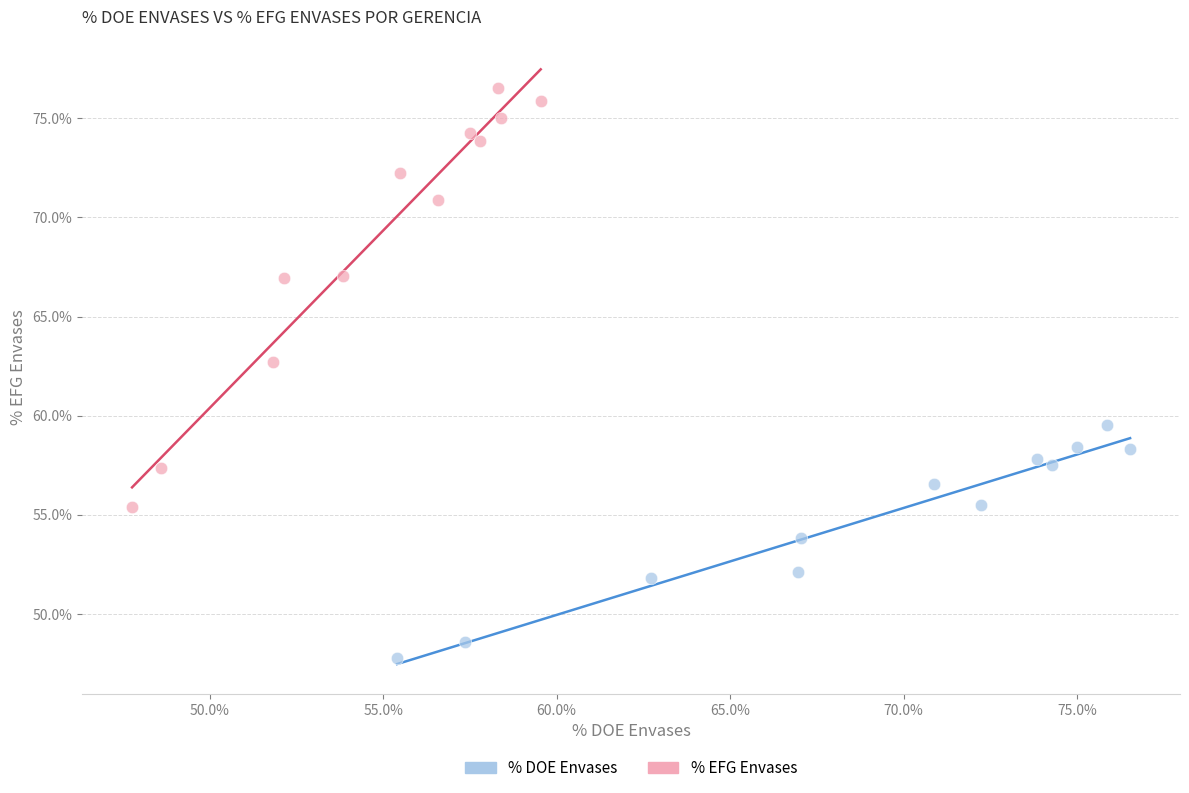

Which series contains the highest Y value?

% EFG Envases